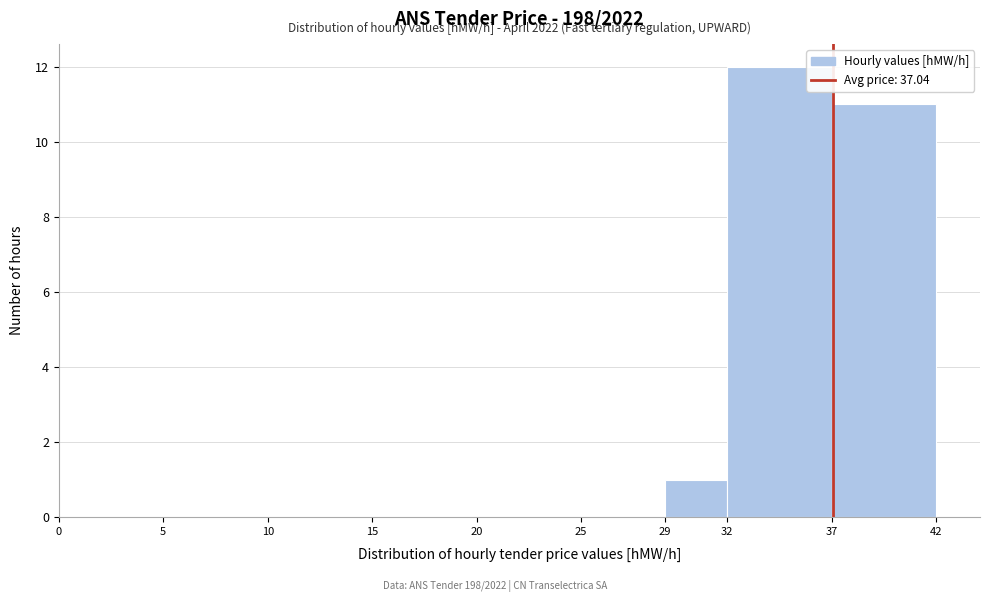

Over which range of the x-axis is the bar tallest?

32 to 37